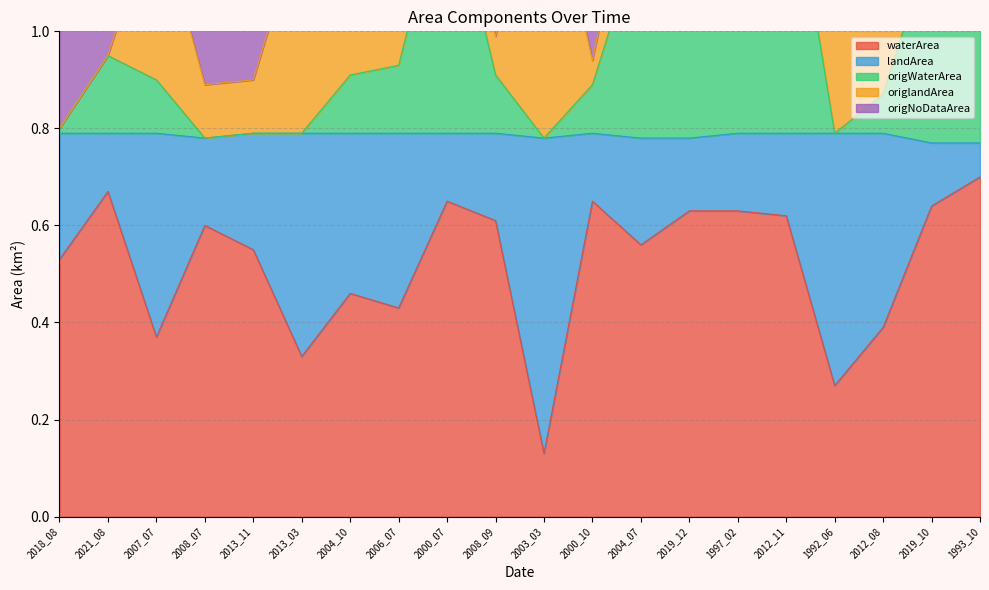

True or false: waterArea and origWaterArea intersect in this chart.

False